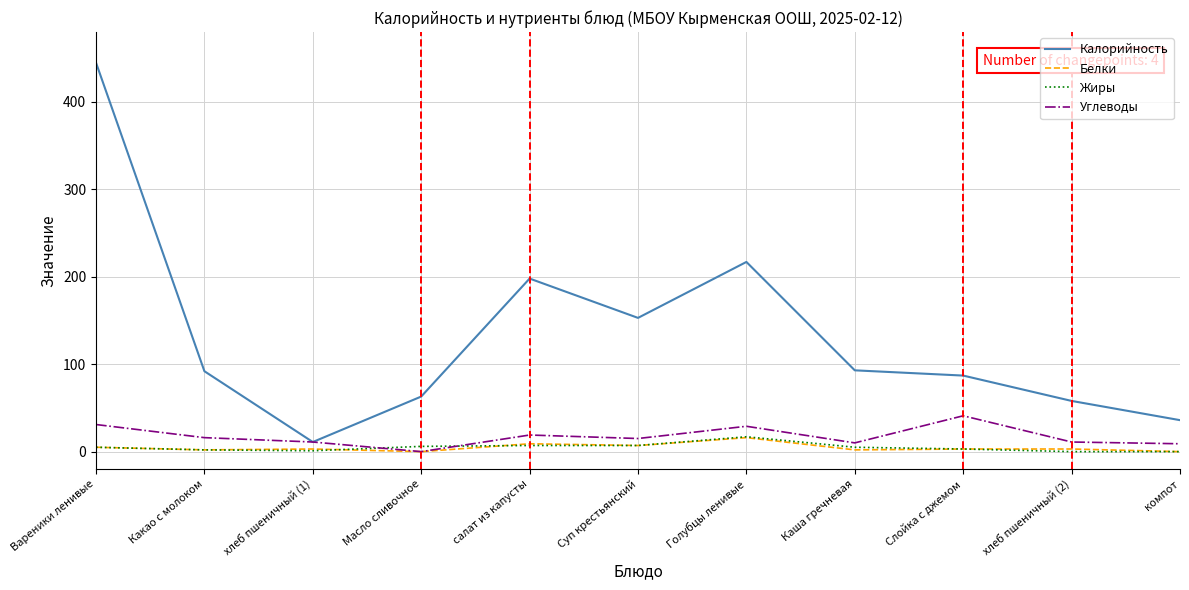

Read the Углеводы value at Голубцы ленивые.

29